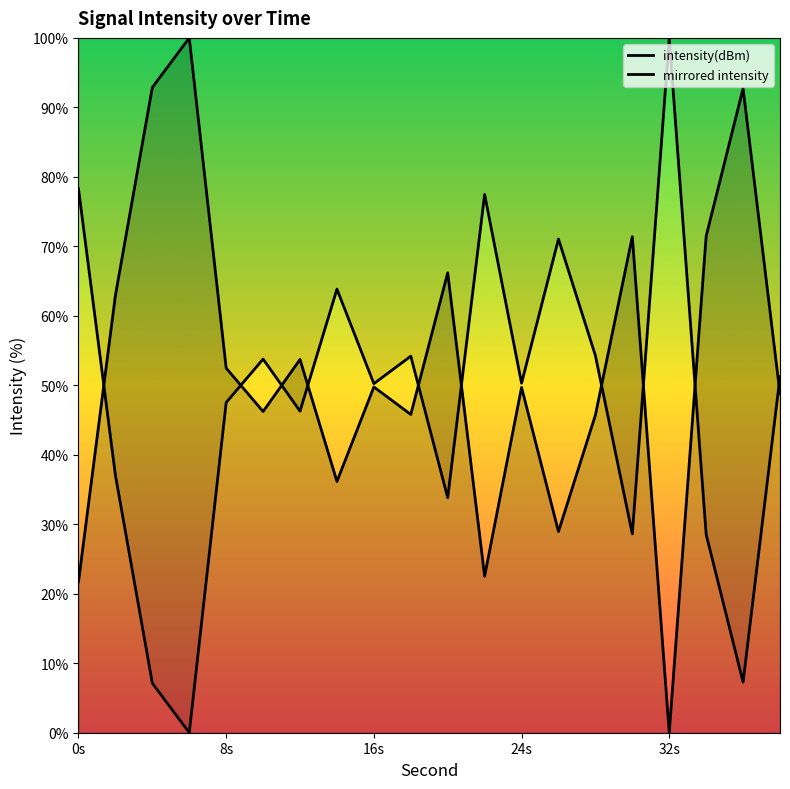

True or false: intensity(dBm) has more than 1 points higher than both neighbors.

True